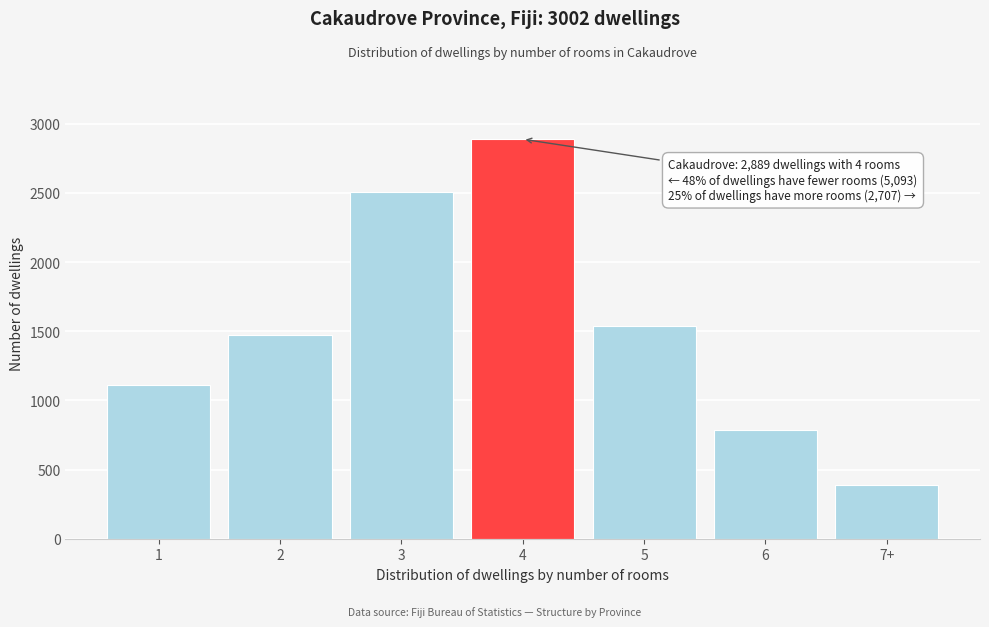

Reading left to right, what are all the values shown in this chart?

1113	1470	2510	2889	1536	785	386